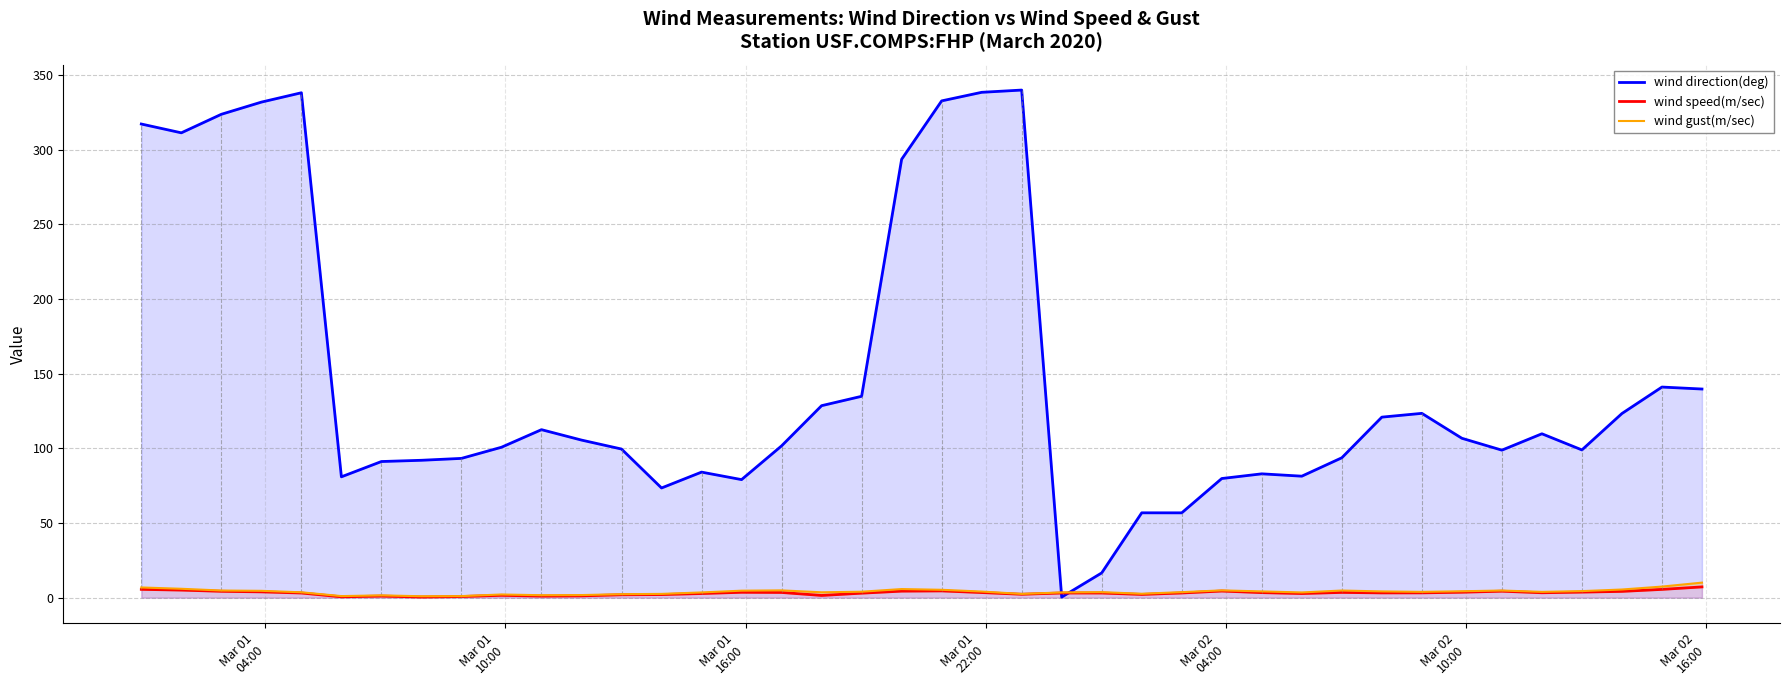

In wind direction(deg), how many points are higher than both neighbors (excluding endpoints)?

9